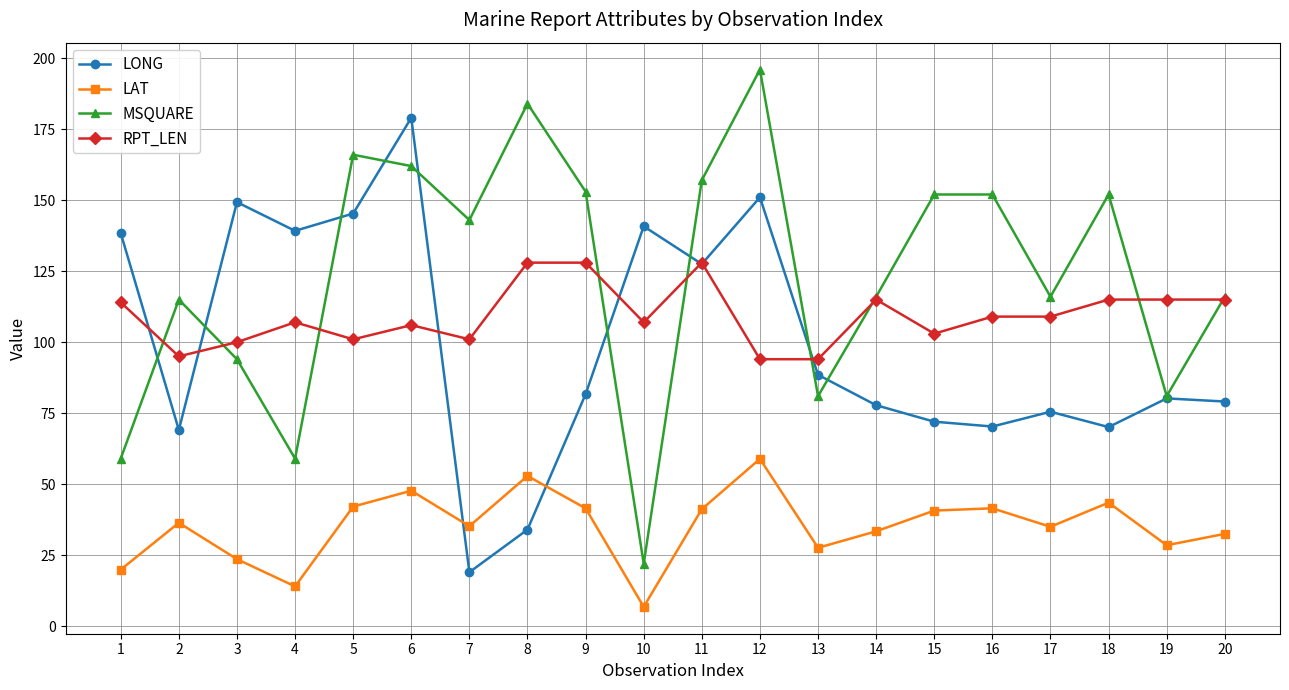

True or false: LONG has a value of 9.1 at 7.

False